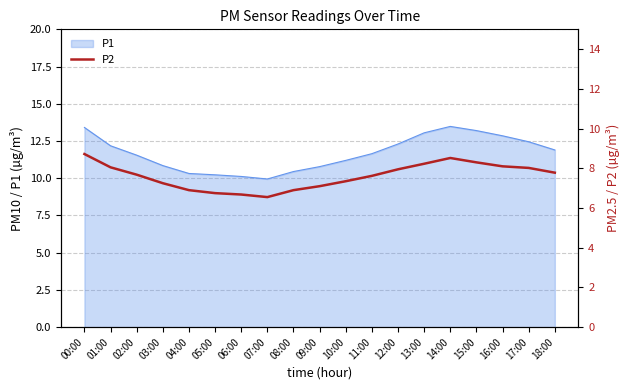

Is it true that P1 equals 10.3 at 04:00?

True